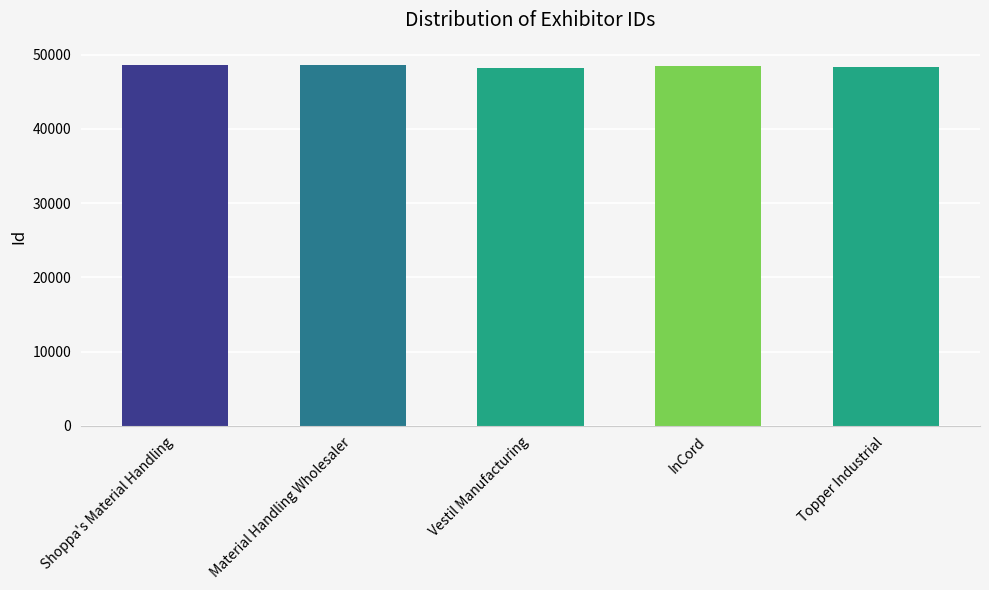

What is the average value?

48447